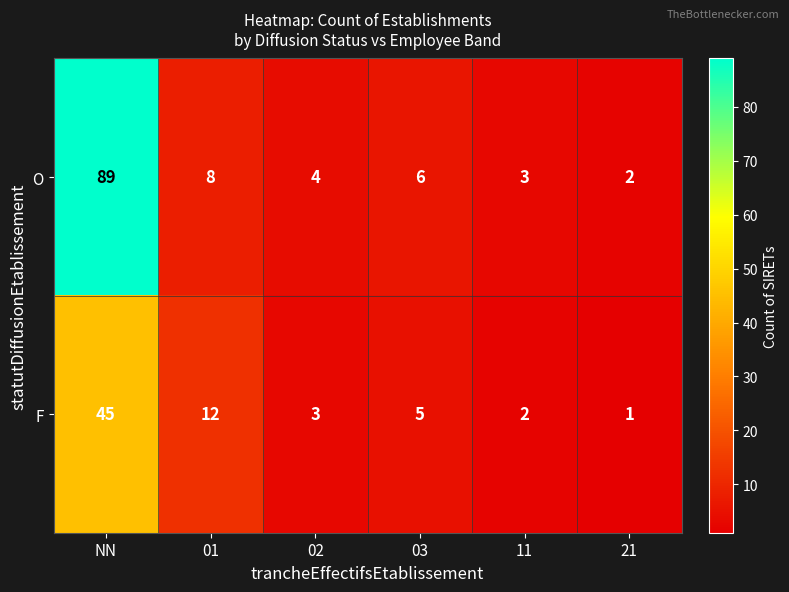

Is it true that F equals 0 at 21?

False